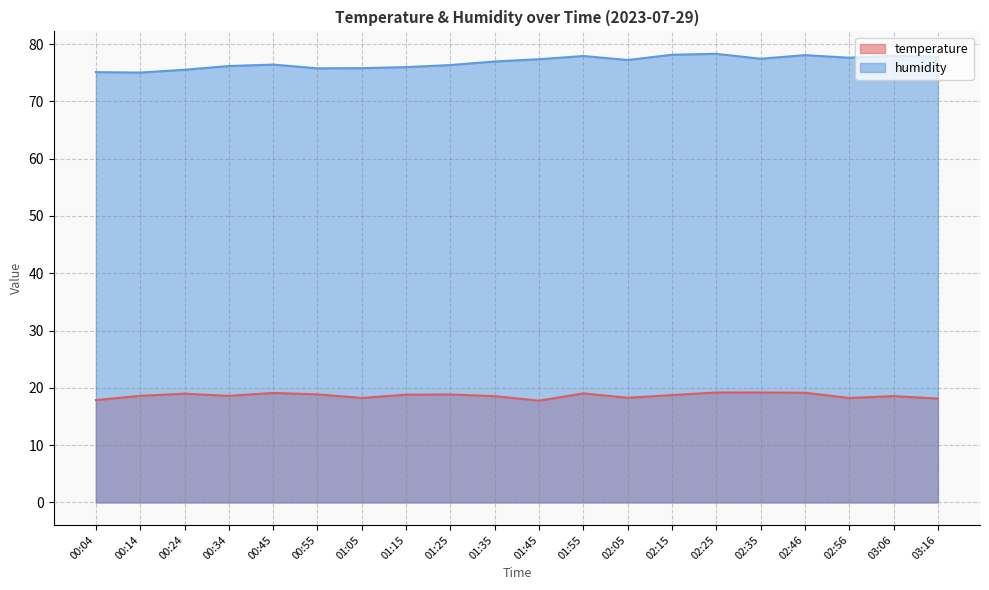

Reading right to left, transcribe all the data shown in this chart.

temperature: 18.1	18.6	18.2	19.1	19.2	19.2	18.7	18.3	19.0	17.8	18.6	18.9	18.8	18.2	18.9	19.1	18.6	19.0	18.6	17.9
humidity: 77.8	78.0	77.6	78.1	77.5	78.3	78.2	77.2	77.9	77.4	77.0	76.3	76.0	75.8	75.8	76.4	76.2	75.5	75.0	75.1